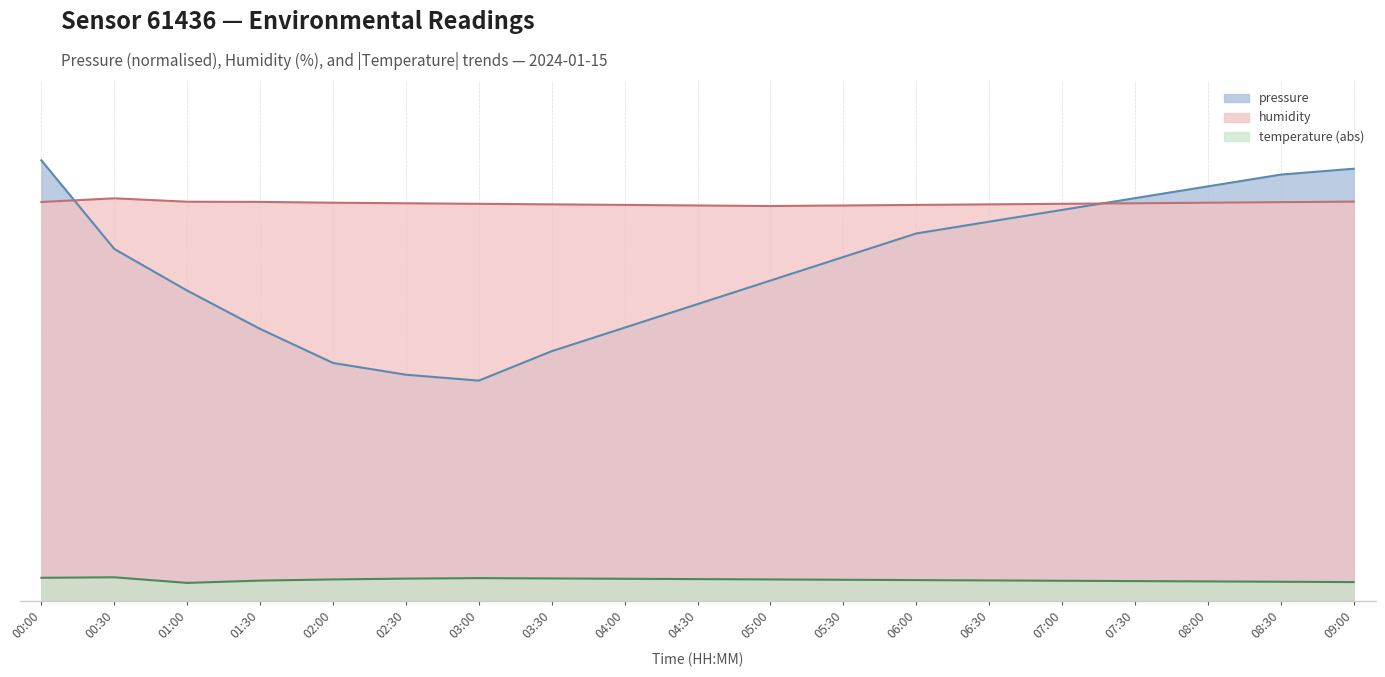

What is the smallest value displayed?

3.3